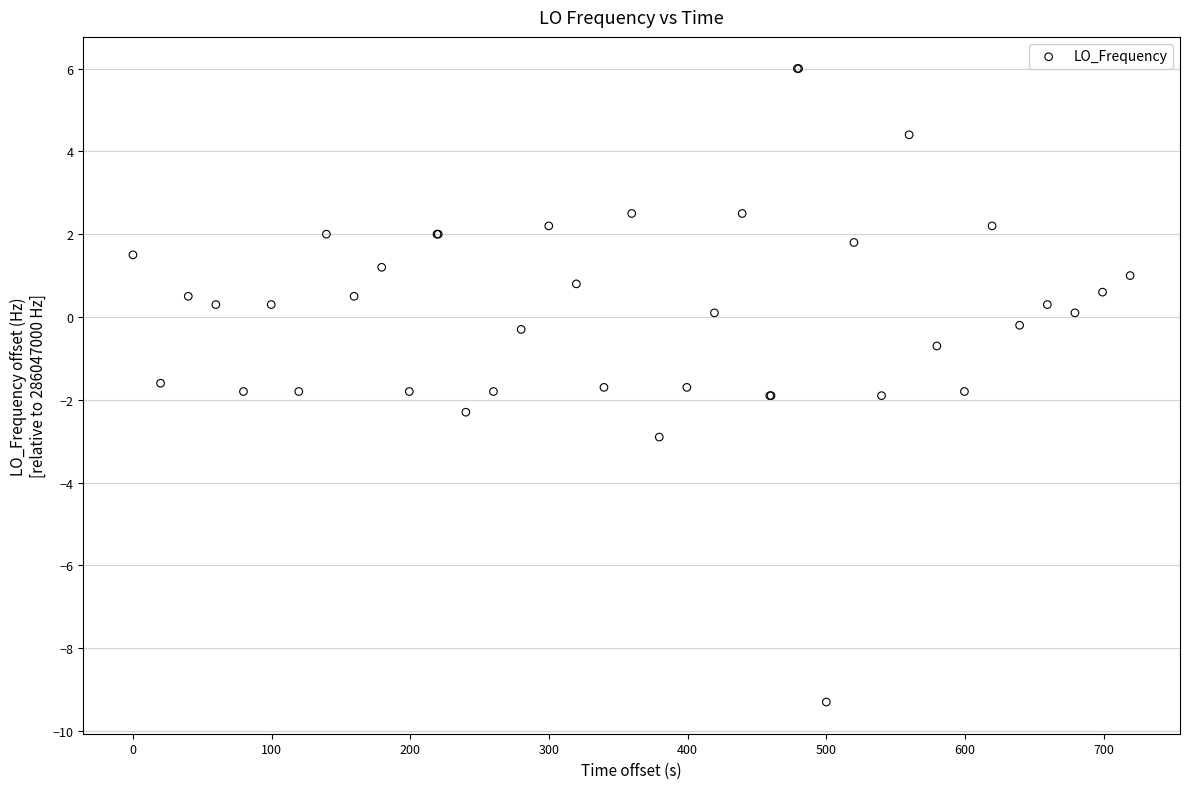

What Y value in the scatter plot is closest to -1?

-0.7